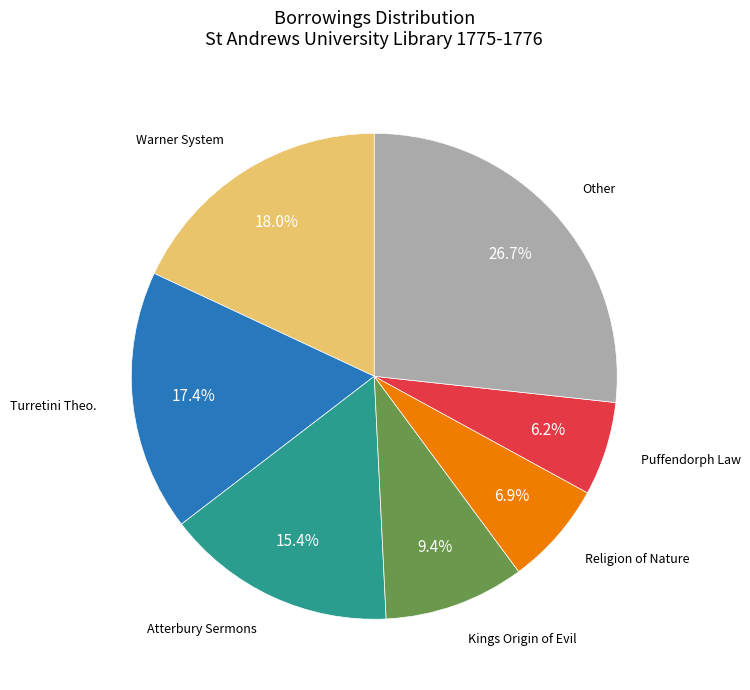

Is there a majority slice in this chart?

No